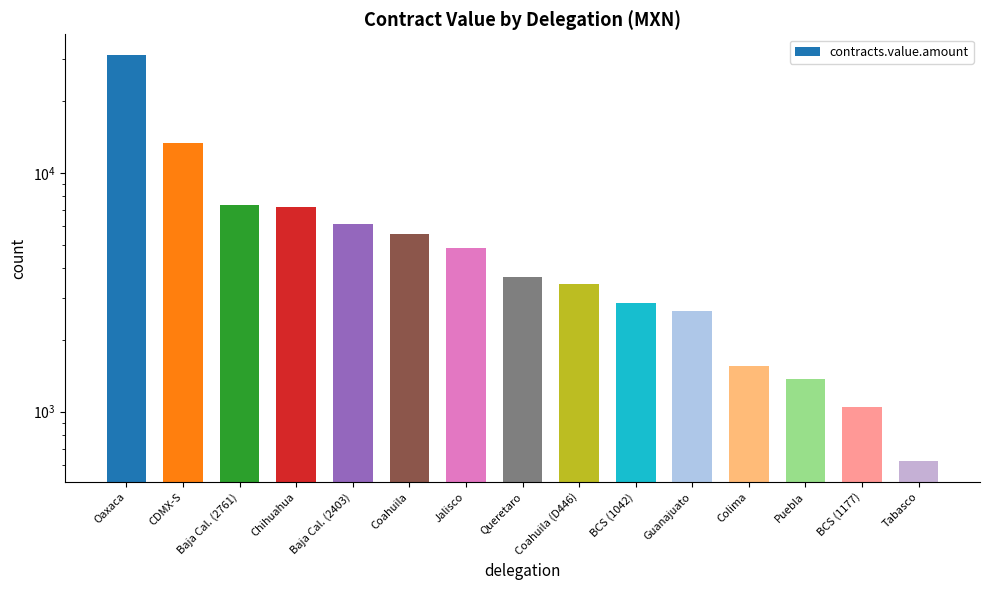

Which category has the highest value across all series?

Oaxaca